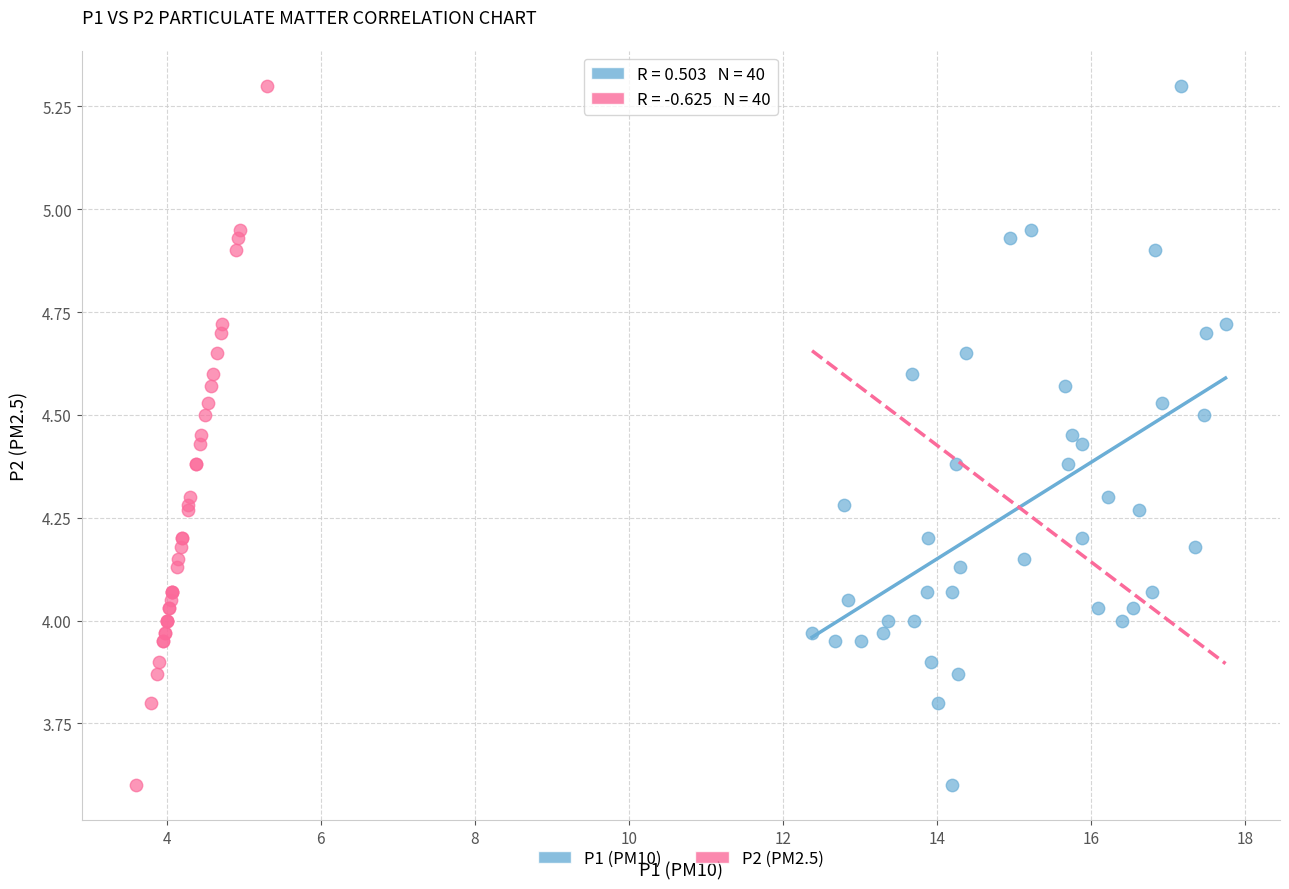

What are all the series names shown in the legend?

P1 (PM10), P2 (PM2.5)